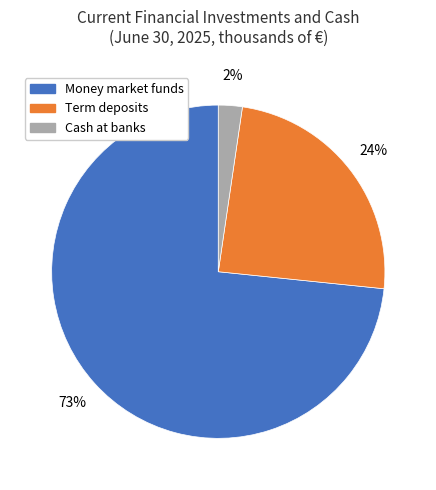

How many slices are in this pie chart?

3